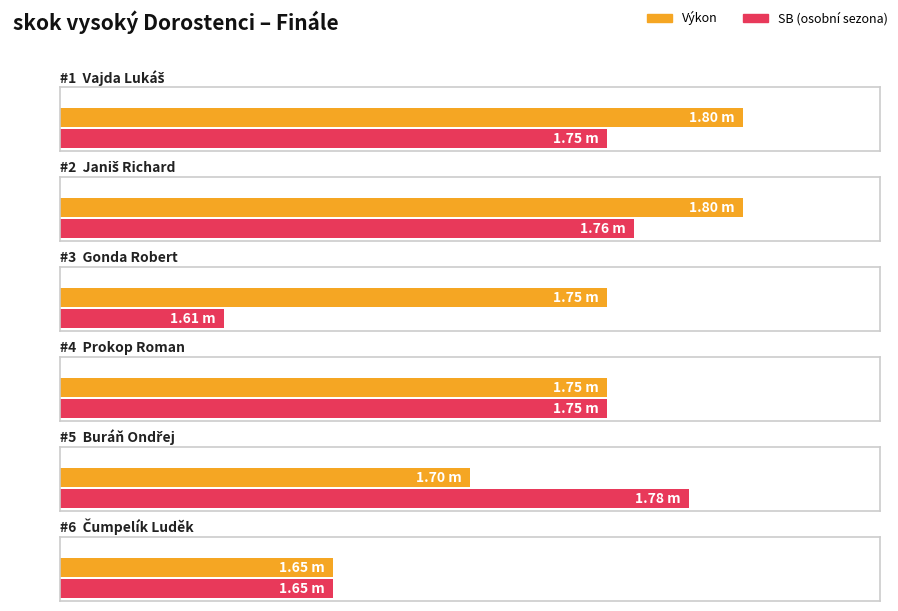

What is the minimum value for Výkon?

1.6